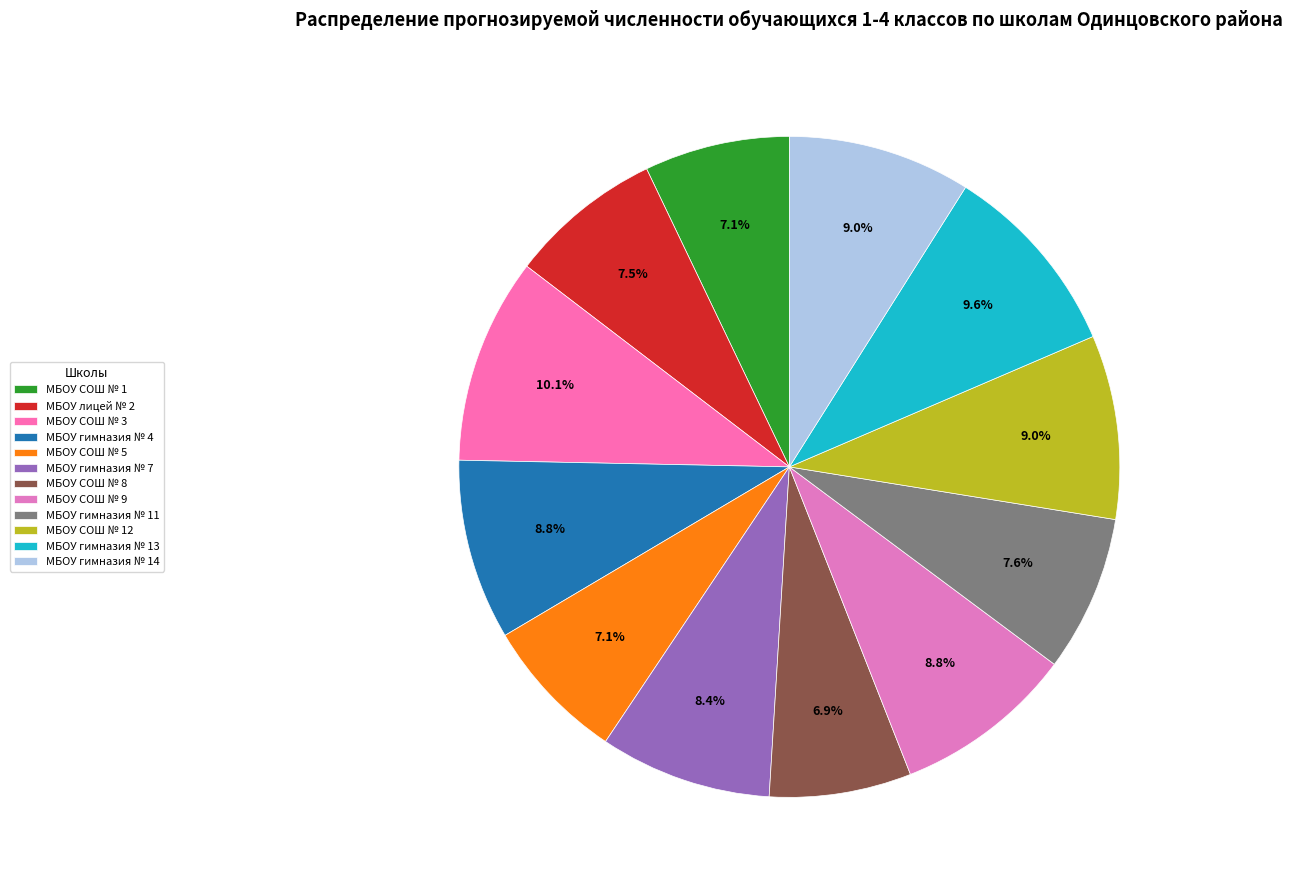

What percentage do МБОУ лицей № 2 and МБОУ СОШ № 9 together represent?

16.3%